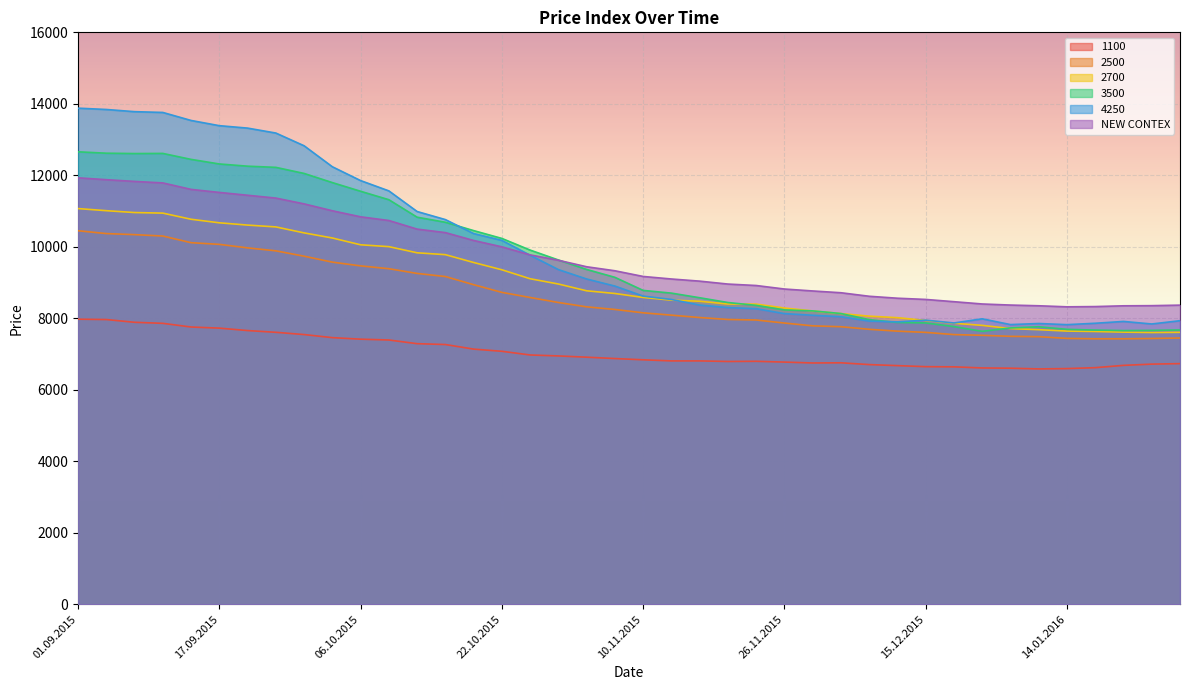

What are all the series names shown in the legend?

1100, 2500, 2700, 3500, 4250, NEW CONTEX